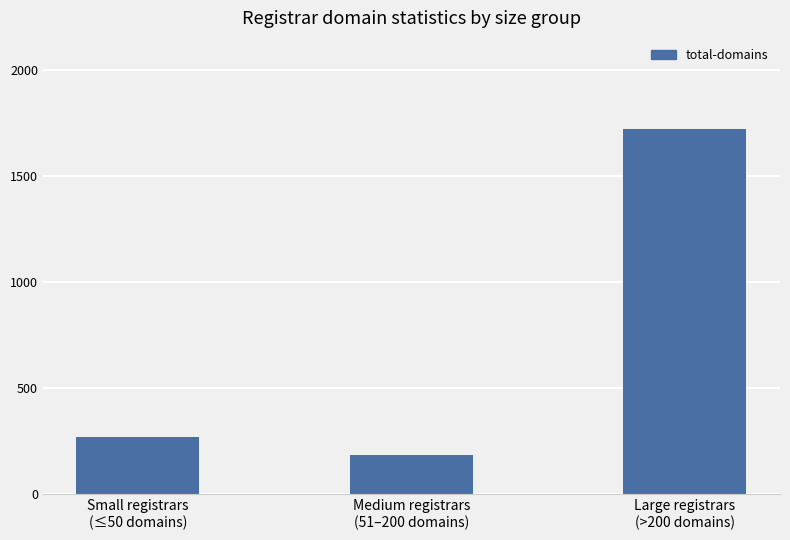

Are the bars grouped side by side (vs. stacked)?

No